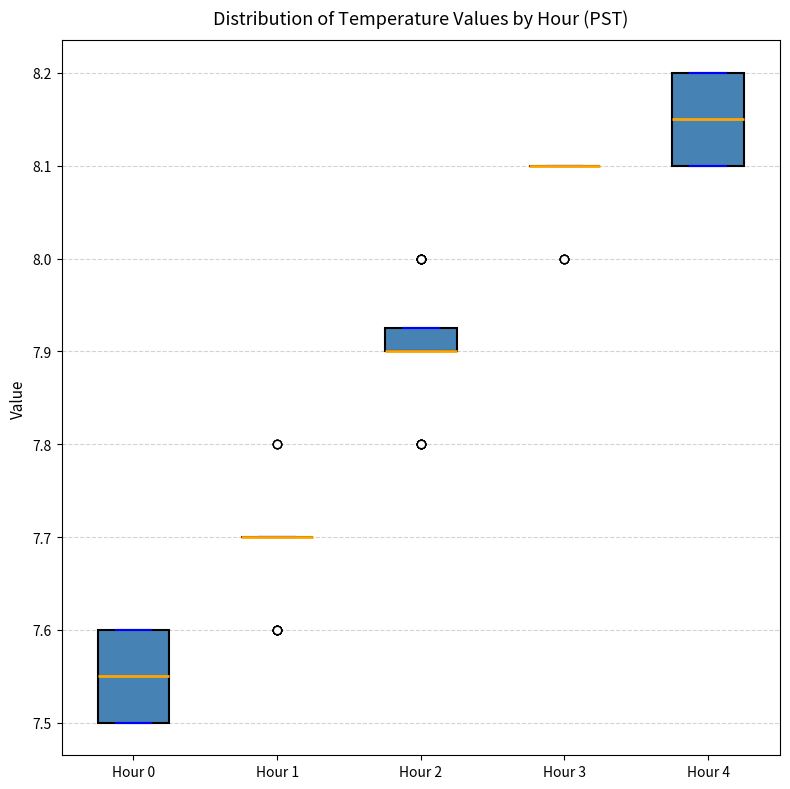

Where is the lower edge of the box for Hour 2 on the y-axis? The values are not printed on the chart, so give them approximately, as read against the axis.

7.90